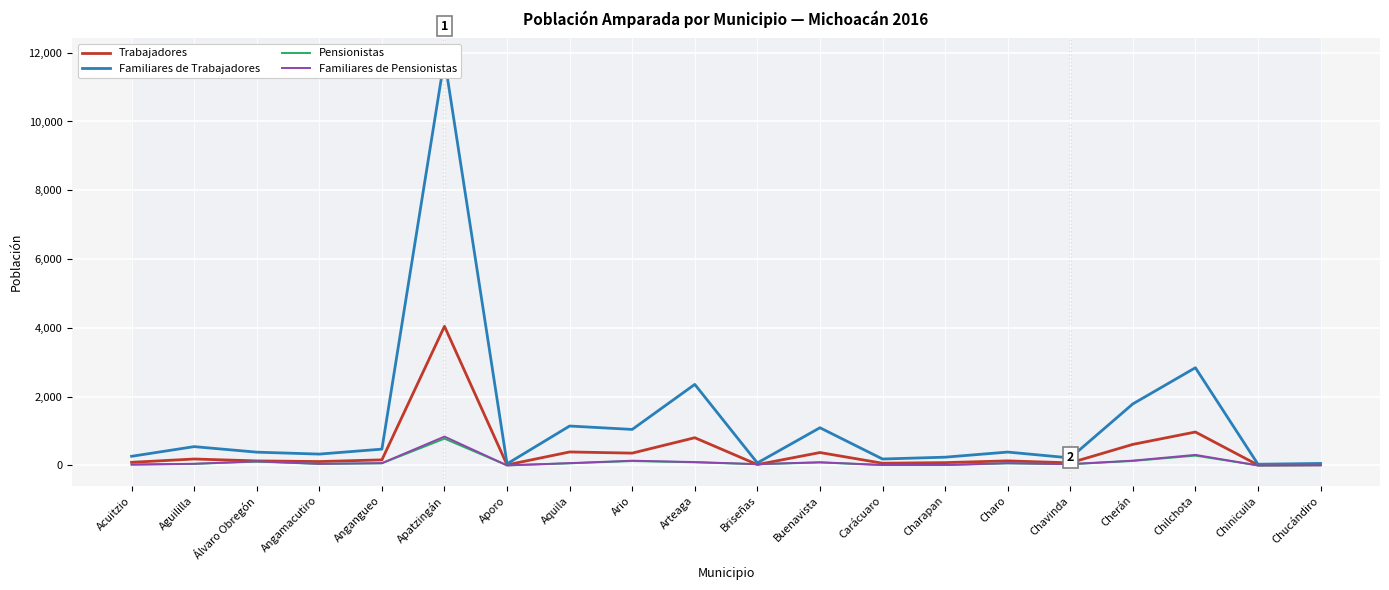

What is the sum of all Familiares de Pensionistas values?

2168